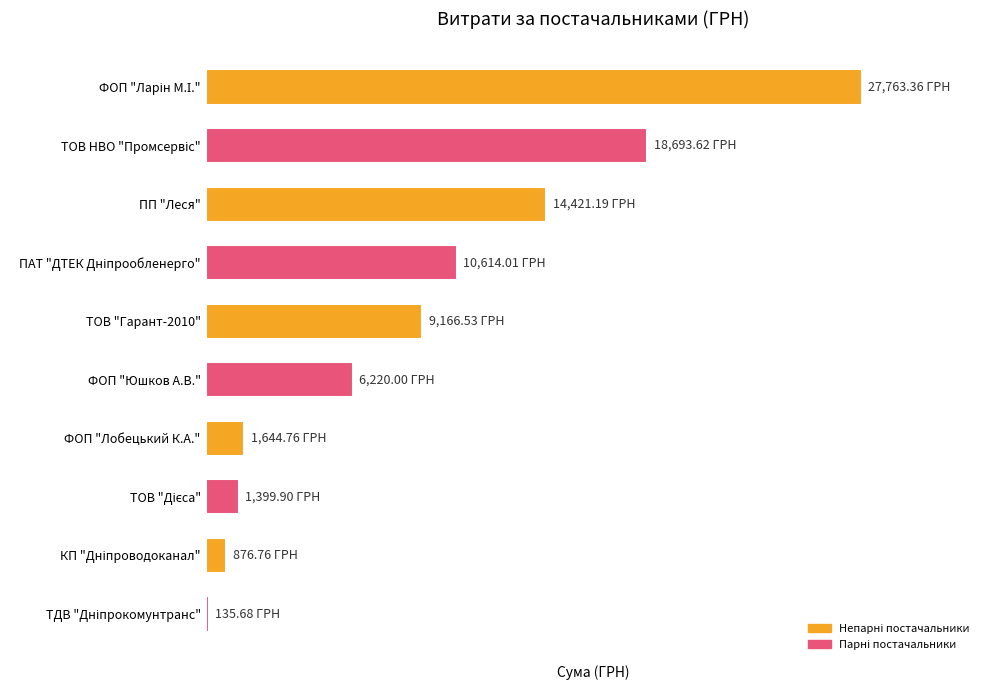

Are the bars horizontal?

Yes